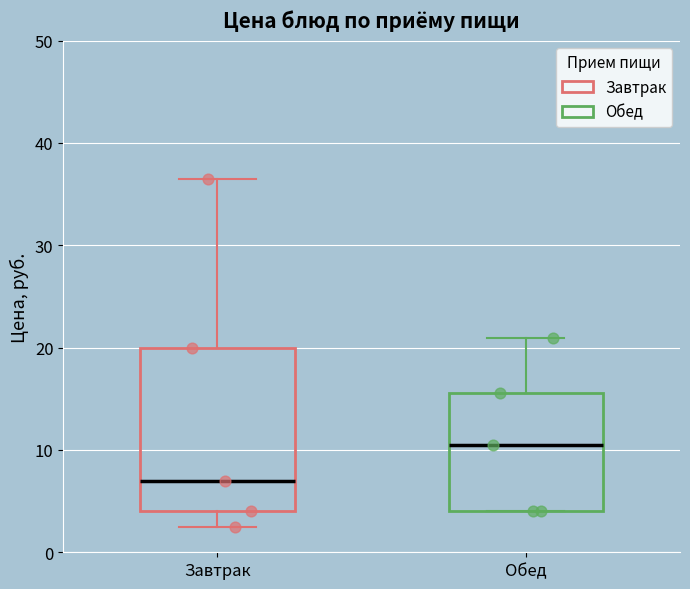

Reading left to right, transcribe this box plot: for each box, give where its median line is, the range the box spans, and where its two whiskers end, as read against the y-axis. The values are not printed on the chart, so give them approximately, as read against the axis.

Завтрак: median 7, box 4 to 20, whiskers 3 to 37
Обед: median 11, box 4 to 16, whiskers 4 to 21